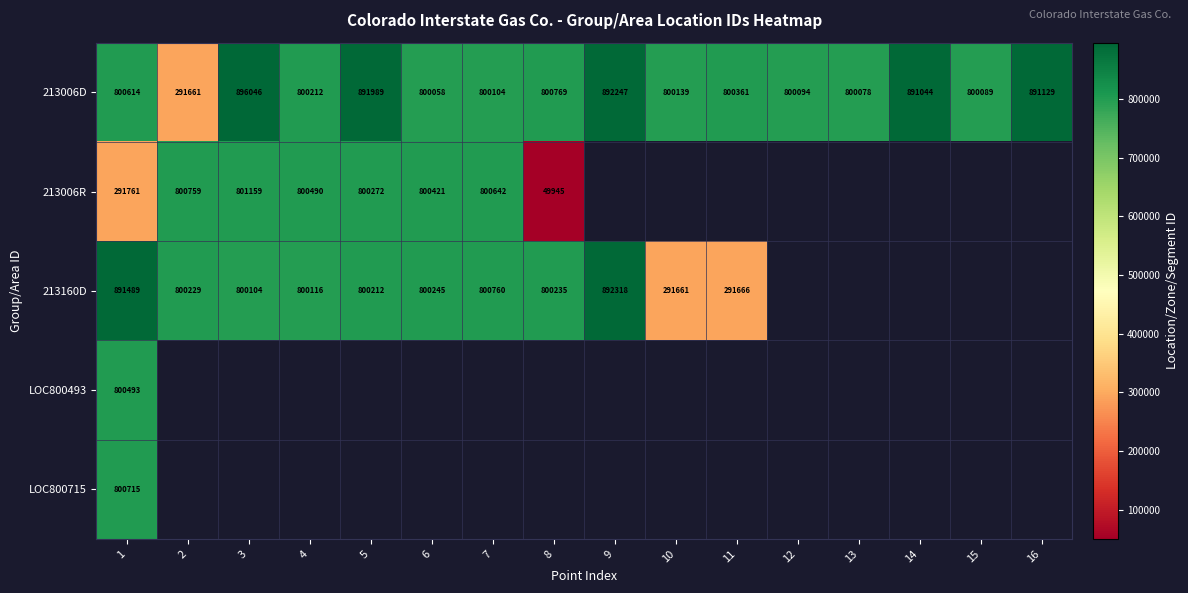

Which category has the highest value in the 213006D series?

3